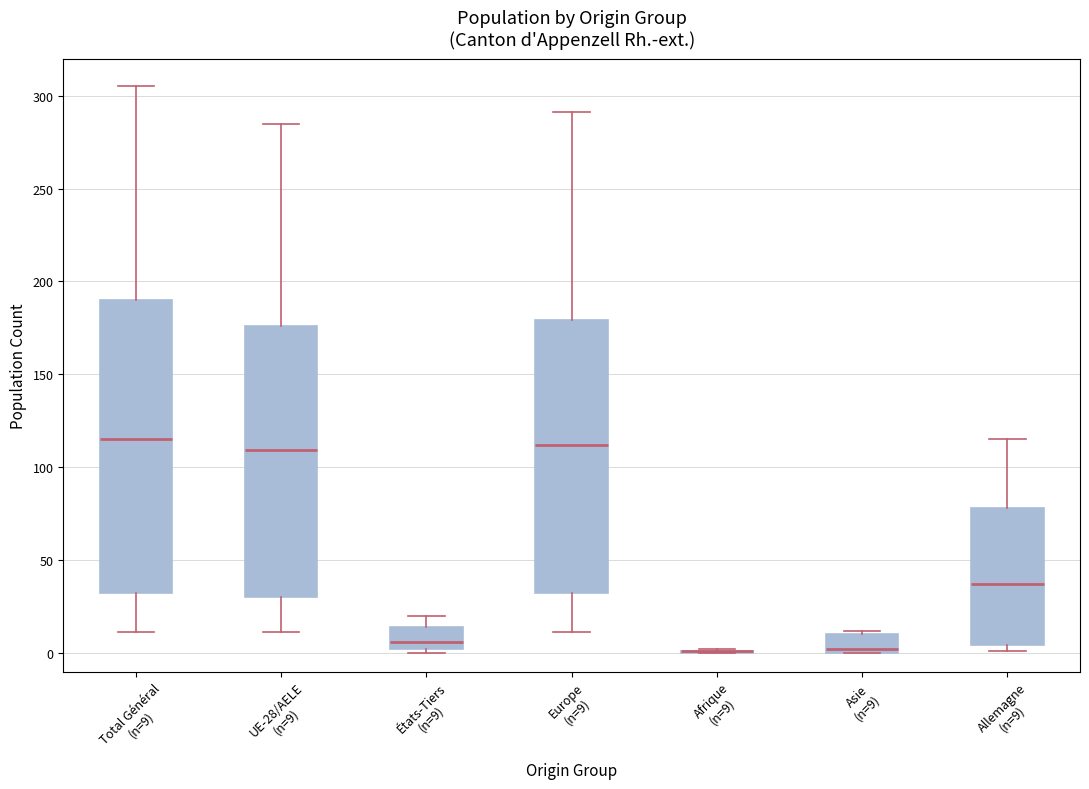

Which box is the tallest, from its lower edge to its upper edge?

Total Général (n=9)